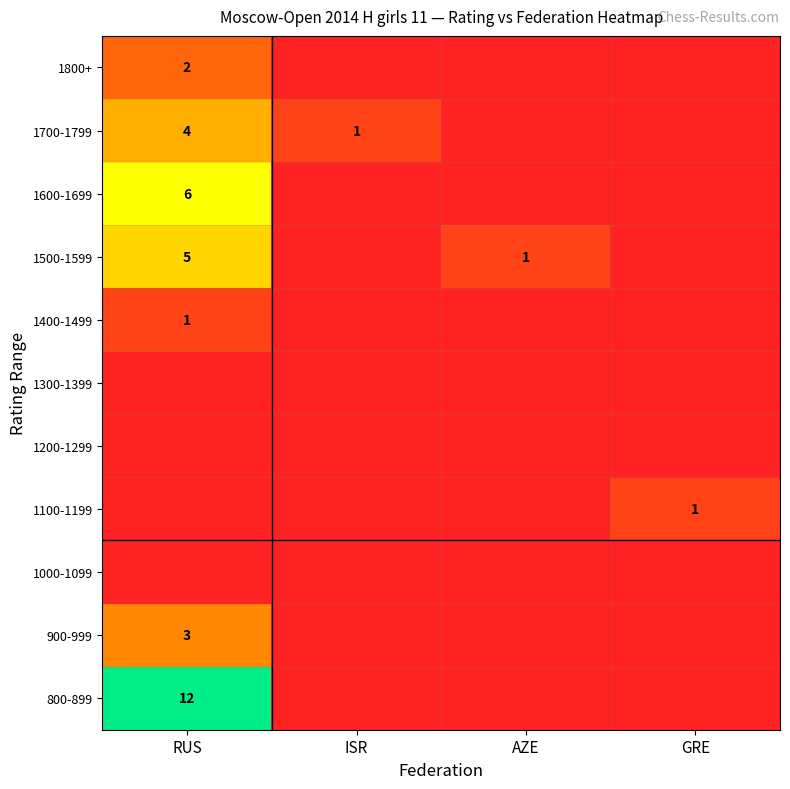

What is the sum of the 1500-1599 values at RUS and AZE?

6